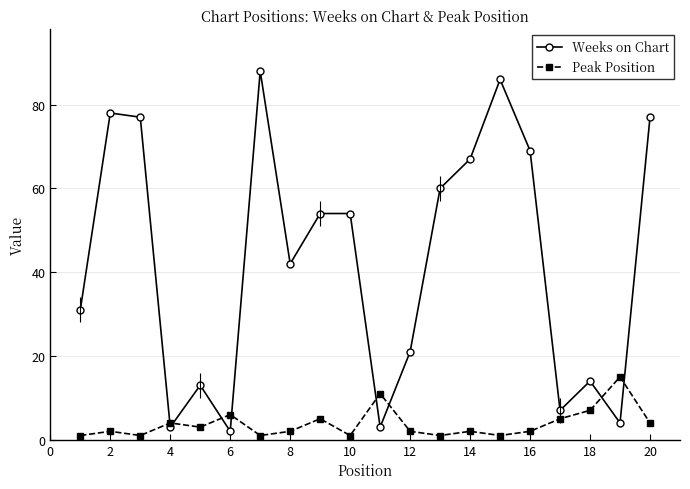

What is the sum of all Peak Position values?

76